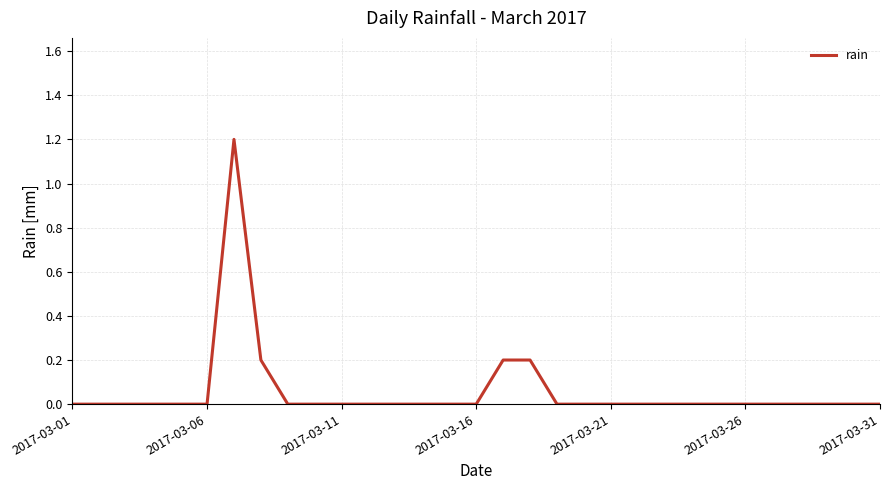

What is the greatest value displayed?

1.2